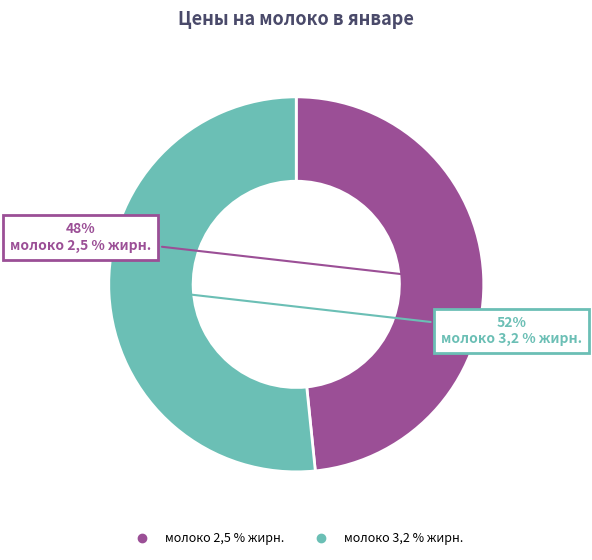

What percentage is the молоко 2,5 % жирн. slice, to the nearest percent?

48%